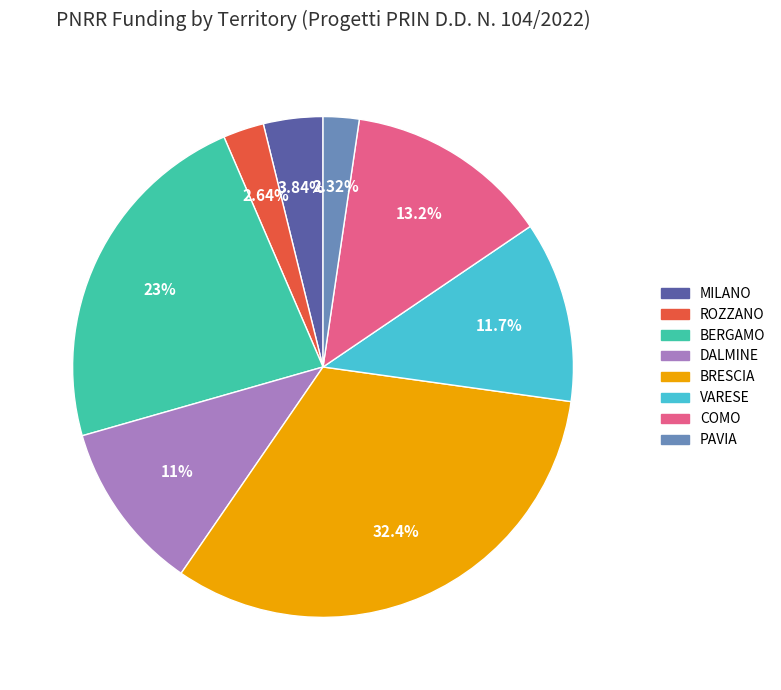

Does any single category account for the majority?

No